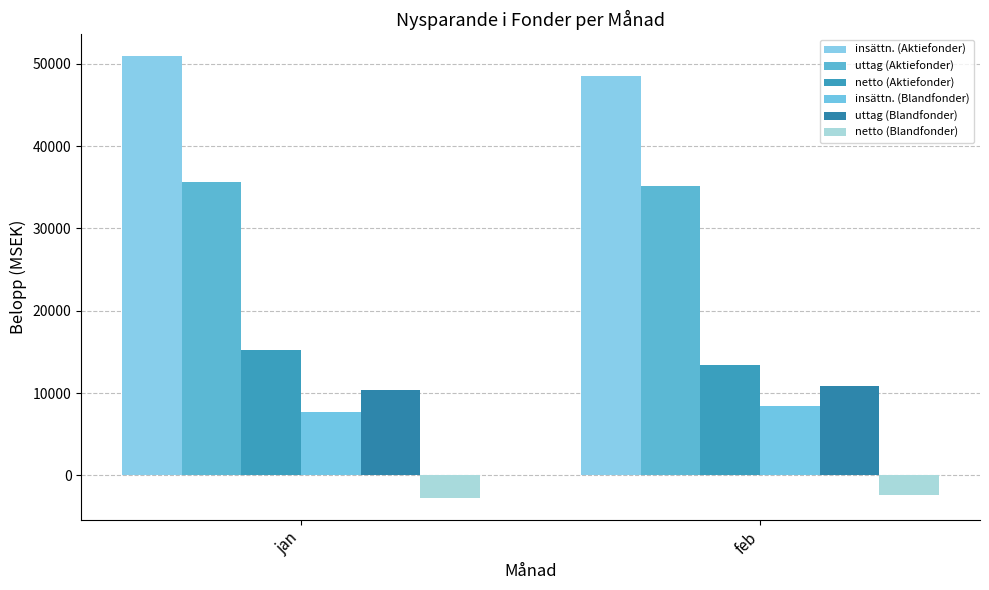

Reading right to left, list all the values displayed in this chart.

insättn. (Aktiefonder): 48557.3	50880.7
uttag (Aktiefonder): 35154.9	35692.7
netto (Aktiefonder): 13402.4	15188.0
insättn. (Blandfonder): 8461.2	7677.6
uttag (Blandfonder): 10876.8	10387.0
netto (Blandfonder): -2415.6	-2709.5